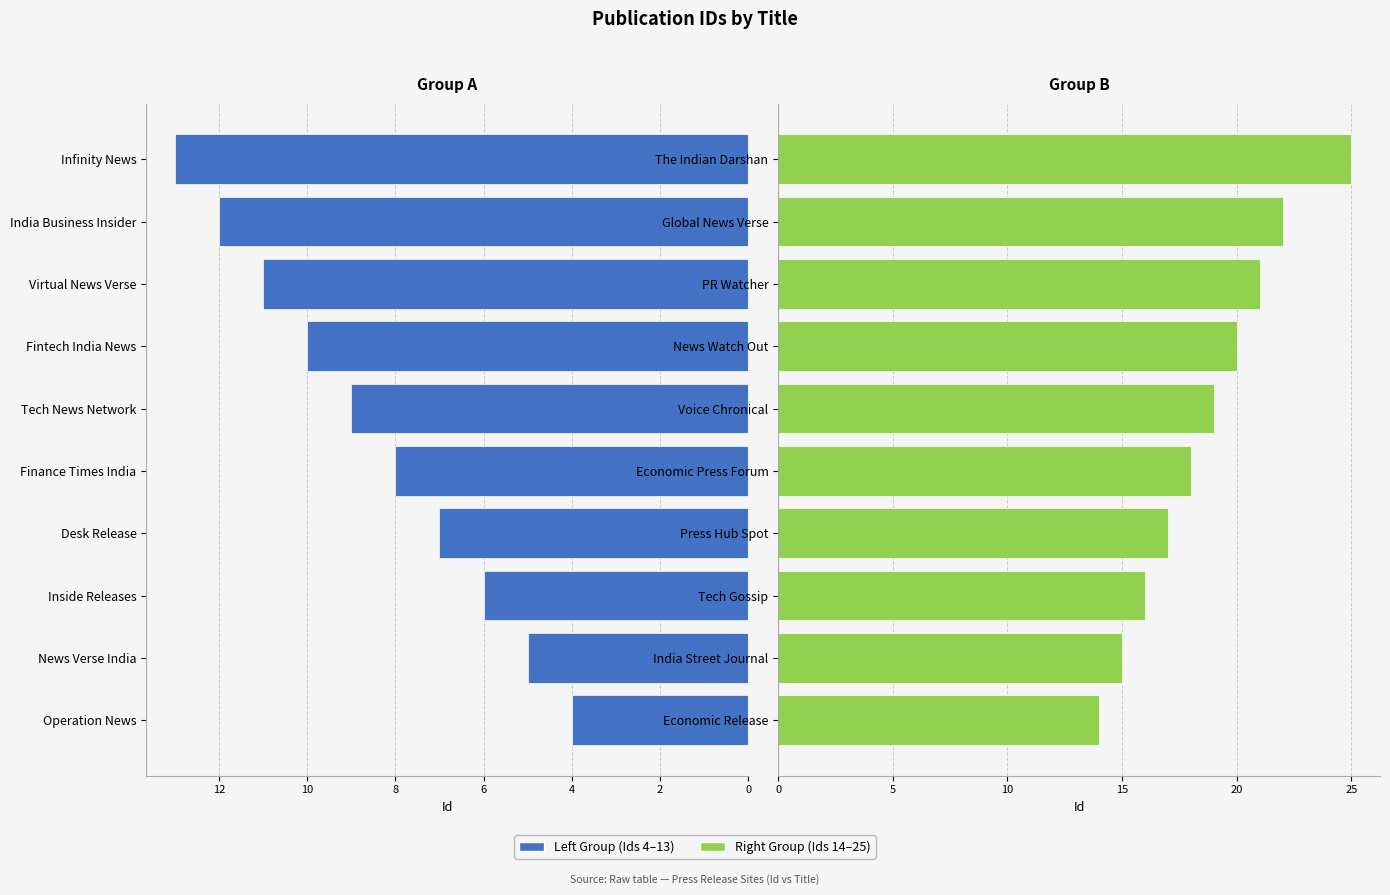

How many values in the Left Group series are below 9?

5